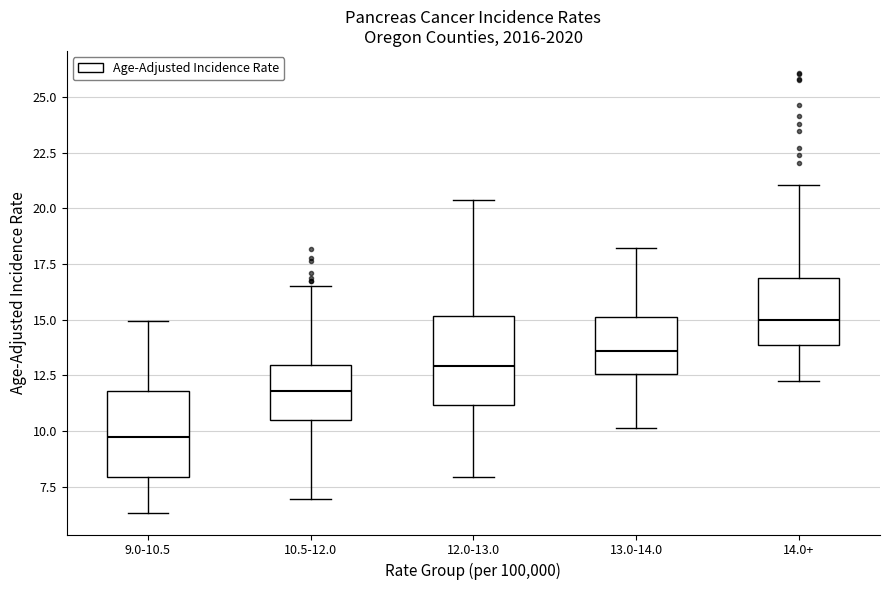

Where is the lower edge of the box for 9.0-10.5 on the y-axis? The values are not printed on the chart, so give them approximately, as read against the axis.

8.0